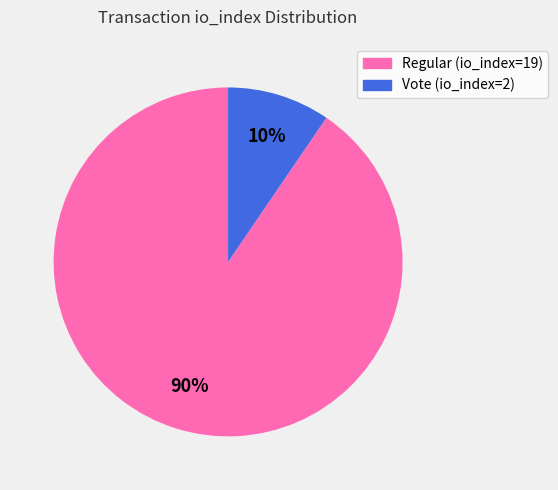

What is the majority slice?

Regular (io_index=19)